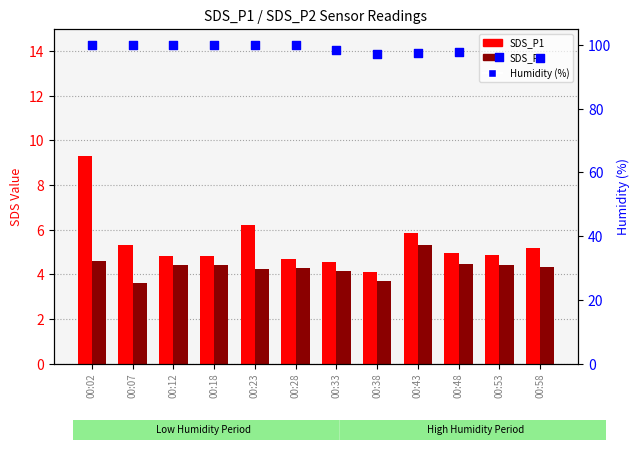

What is the total value across all series at 00:18?

109.1